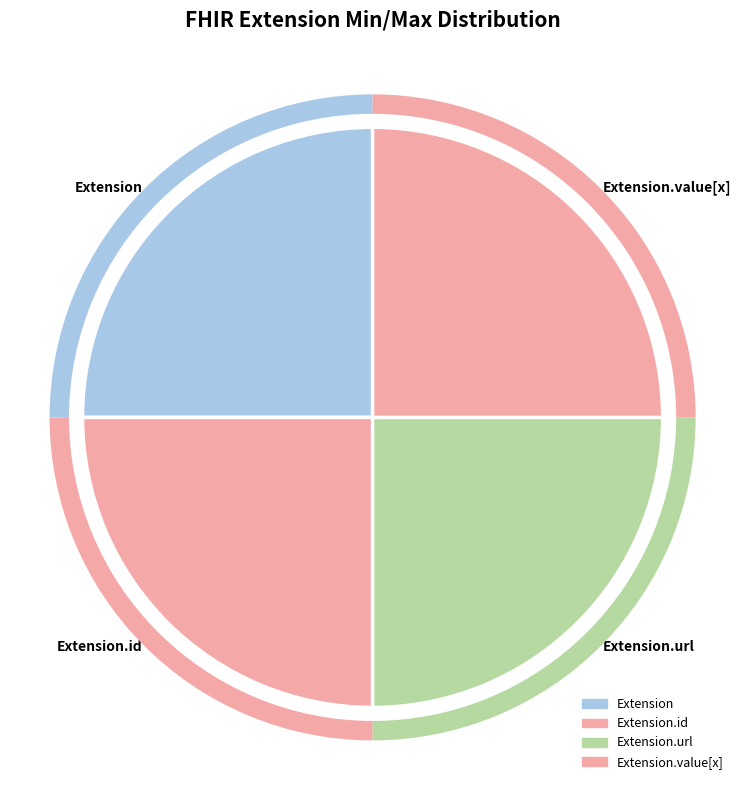

Is it true that Extension.value[x] is 25% of the pie?

True